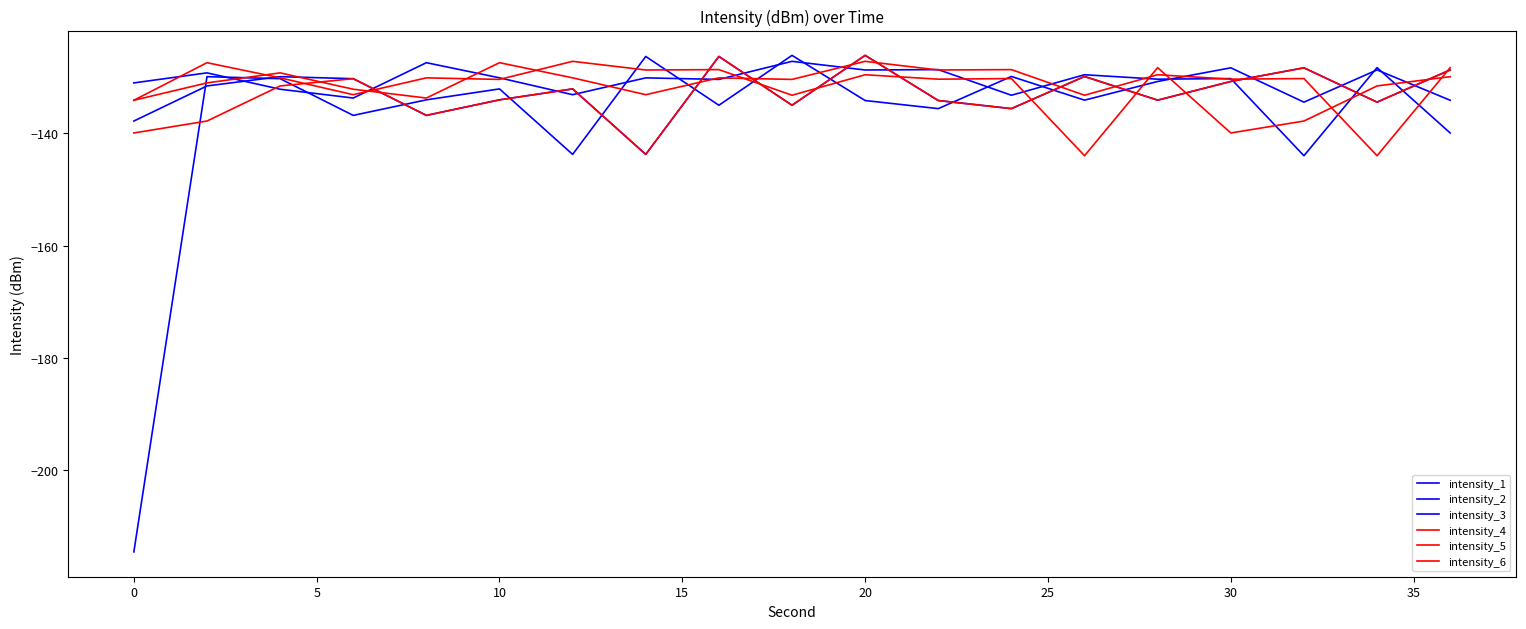

Is this an area chart (filled region under the line)?

No